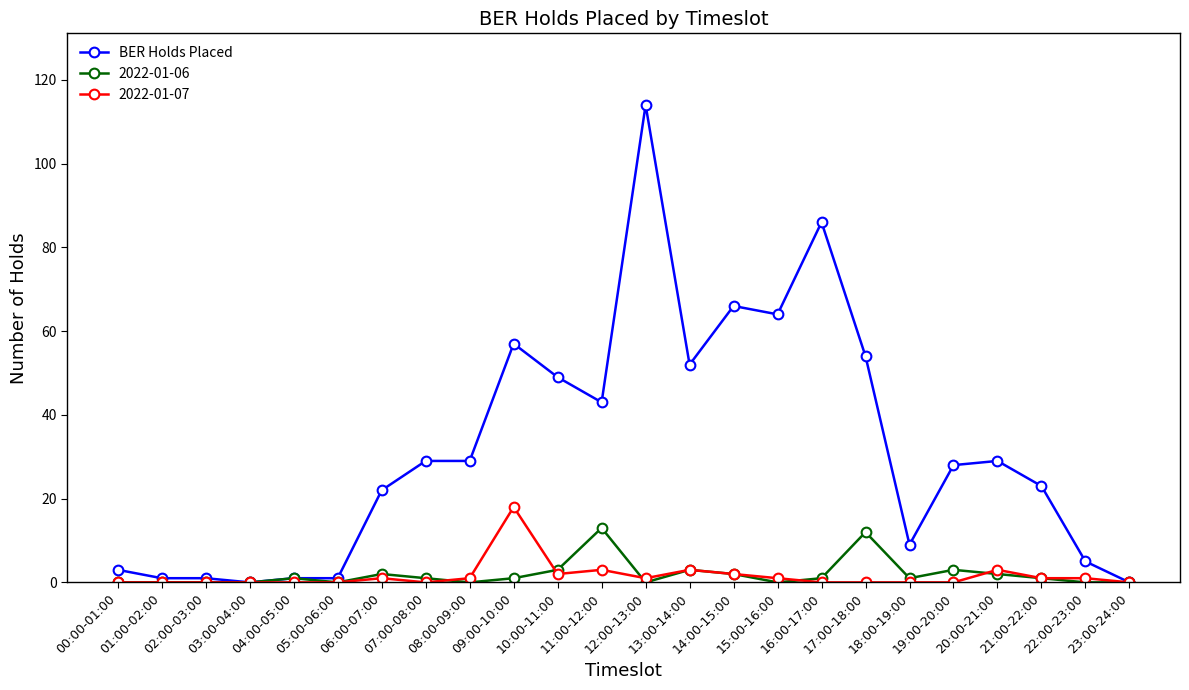

Which series has the widest spread of values?

BER Holds Placed